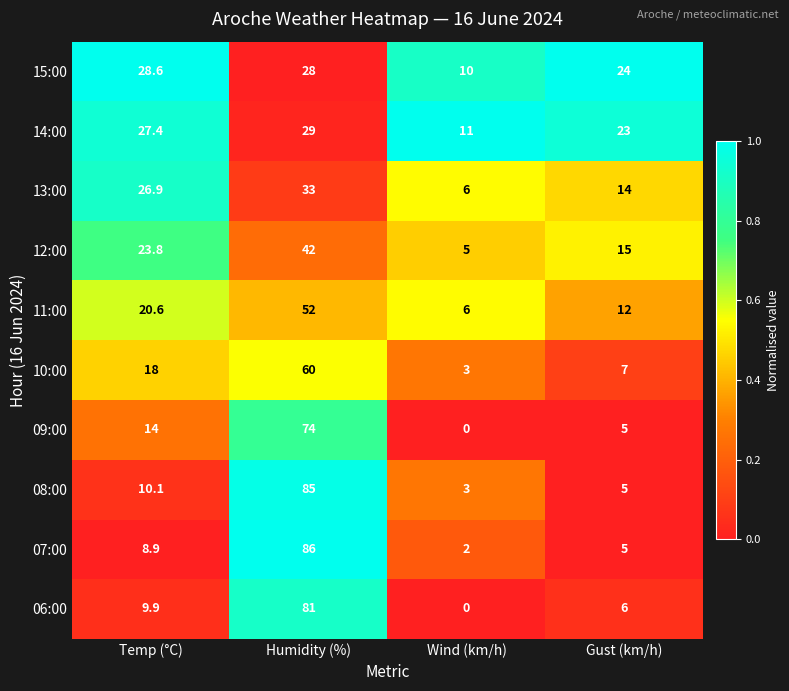

Rank the series by their maximum value, from lowest to highest.

15:00, 14:00, 13:00, 12:00, 11:00, 10:00, 09:00, 06:00, 08:00, 07:00